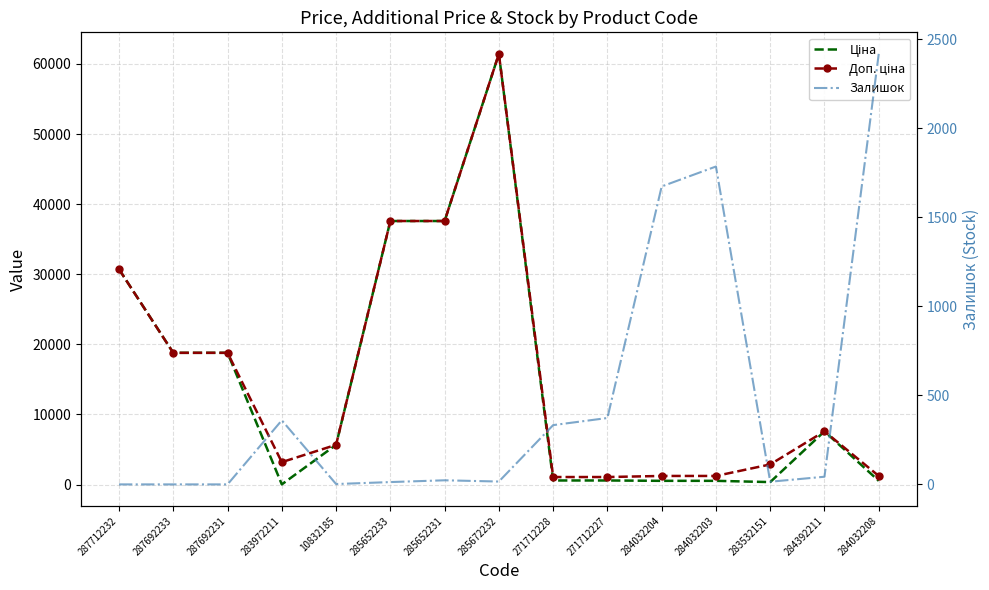

What is the label of the 5th point from the left?

10832185